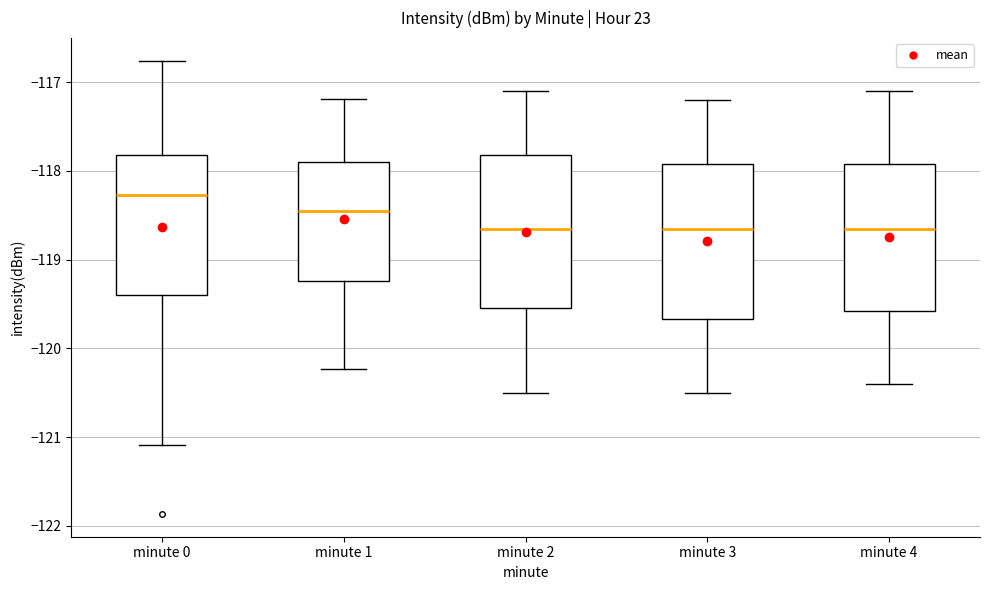

Reading left to right, read every box against the y-axis: the position of its median line, the range the box covers, and the ends of its whiskers. The values are not printed on the chart, so give them approximately, as read against the axis.

minute 0: median -118.3, box -119.4 to -117.8, whiskers -121.1 to -116.8
minute 1: median -118.4, box -119.2 to -117.9, whiskers -120.2 to -117.2
minute 2: median -118.6, box -119.5 to -117.8, whiskers -120.5 to -117.1
minute 3: median -118.6, box -119.7 to -117.9, whiskers -120.5 to -117.2
minute 4: median -118.6, box -119.6 to -117.9, whiskers -120.4 to -117.1